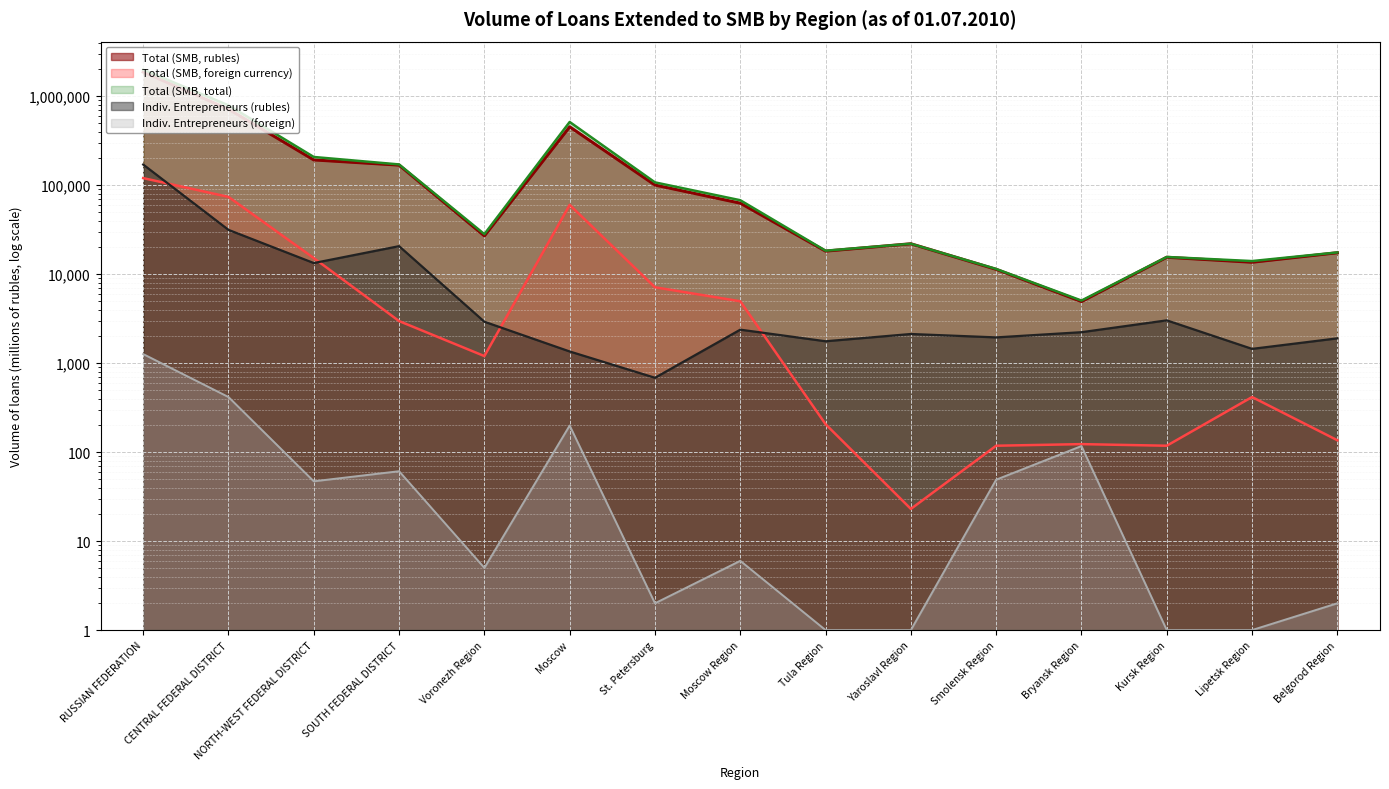

Which series changed the most between NORTH-WEST FEDERAL DISTRICT and Moscow?

Total (SMB, total)